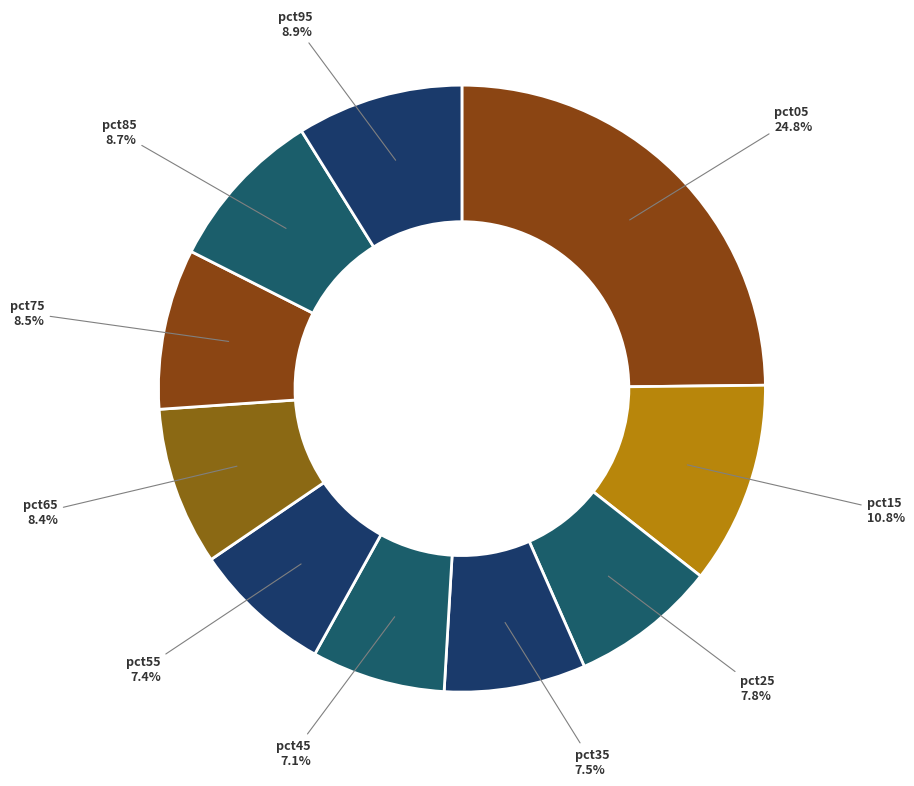

Is pct75 the majority of the pie?

No